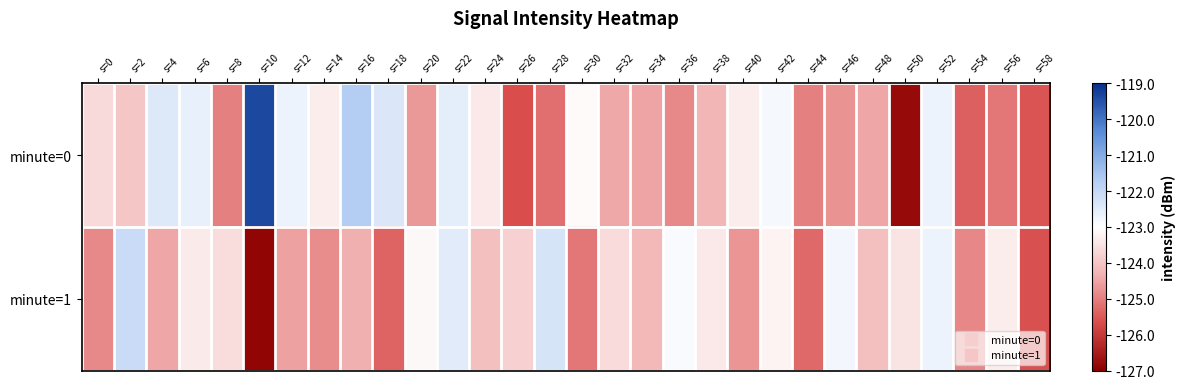

What is the total value across all series at s=52?

-245.4